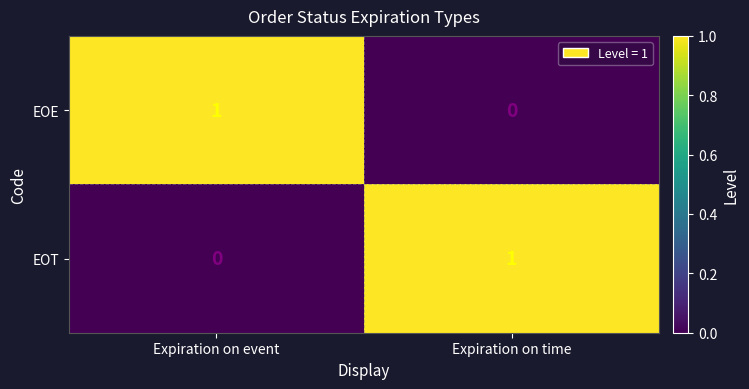

What is the difference between the highest and lowest values at Expiration on event?

1